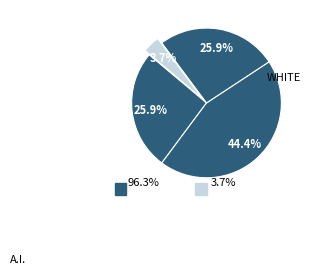

Count the number of slices in the pie.

4